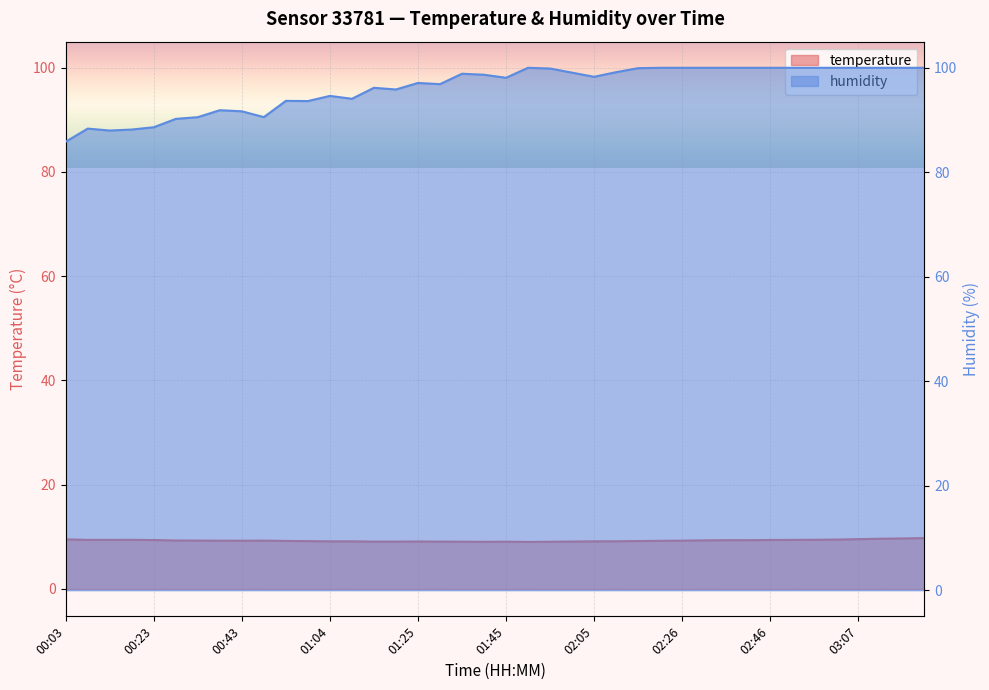

Where is the first local maximum for temperature?

00:18